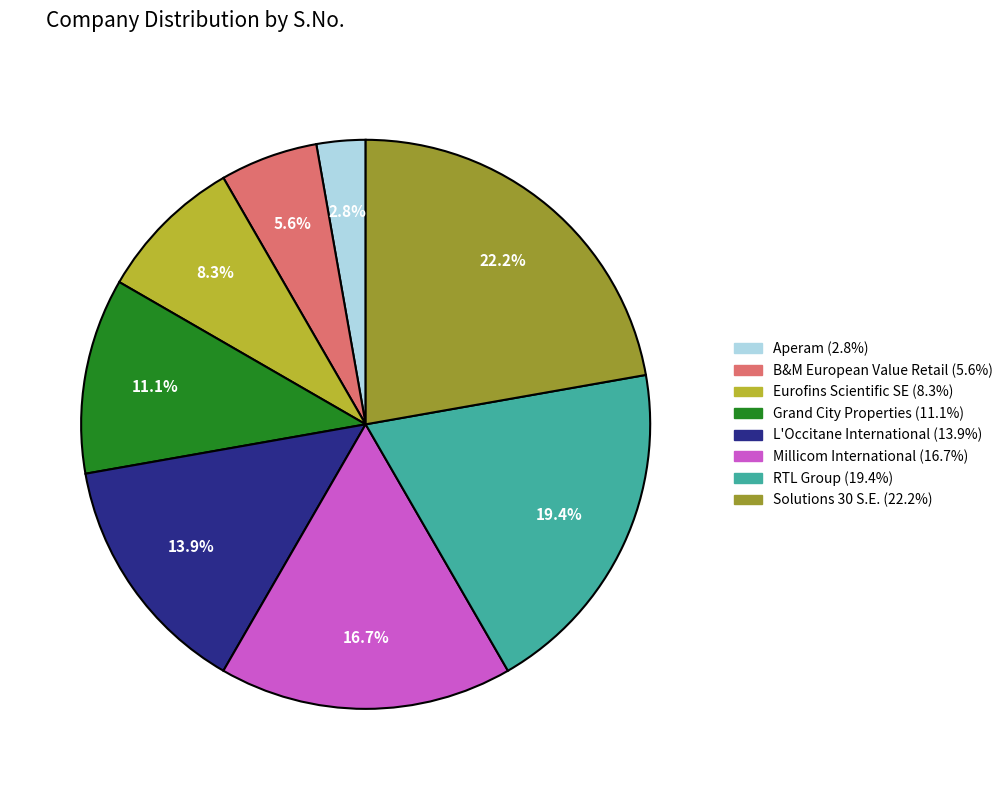

Rank the categories by value from lowest to highest.

Aperam, B&M European Value Retail, Eurofins Scientific SE, Grand City Properties, L'Occitane International, Millicom International, RTL Group, Solutions 30 S.E.